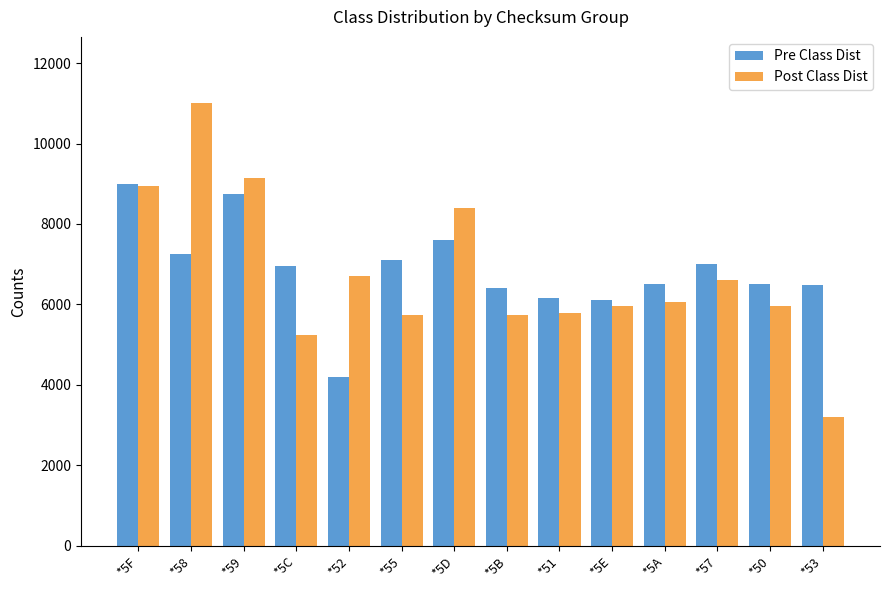

At which category is the sum across all series the highest?

*58